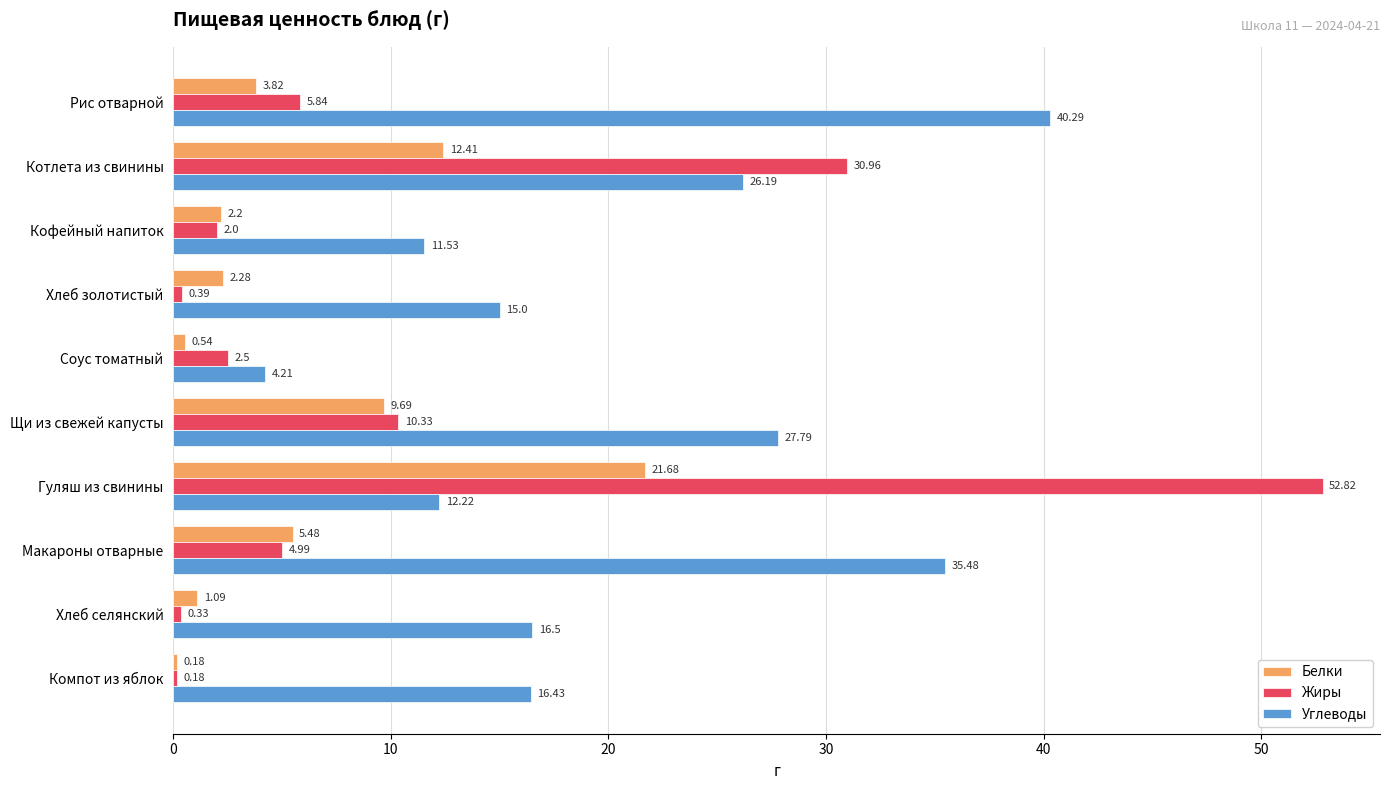

How many data points in Жиры are less than 4?

5